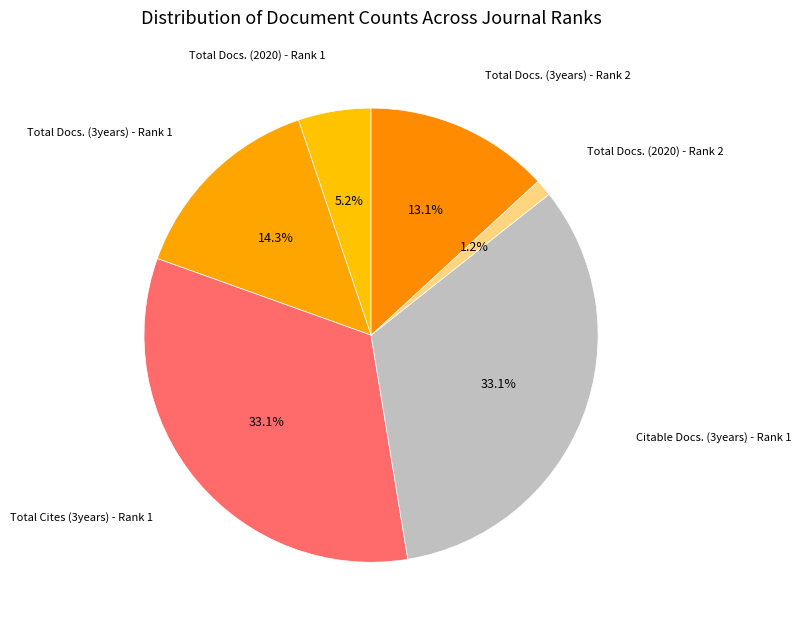

Is the sum of Total Docs. (3years) - Rank 2 and Total Docs. (2020) - Rank 2 greater than half?

No